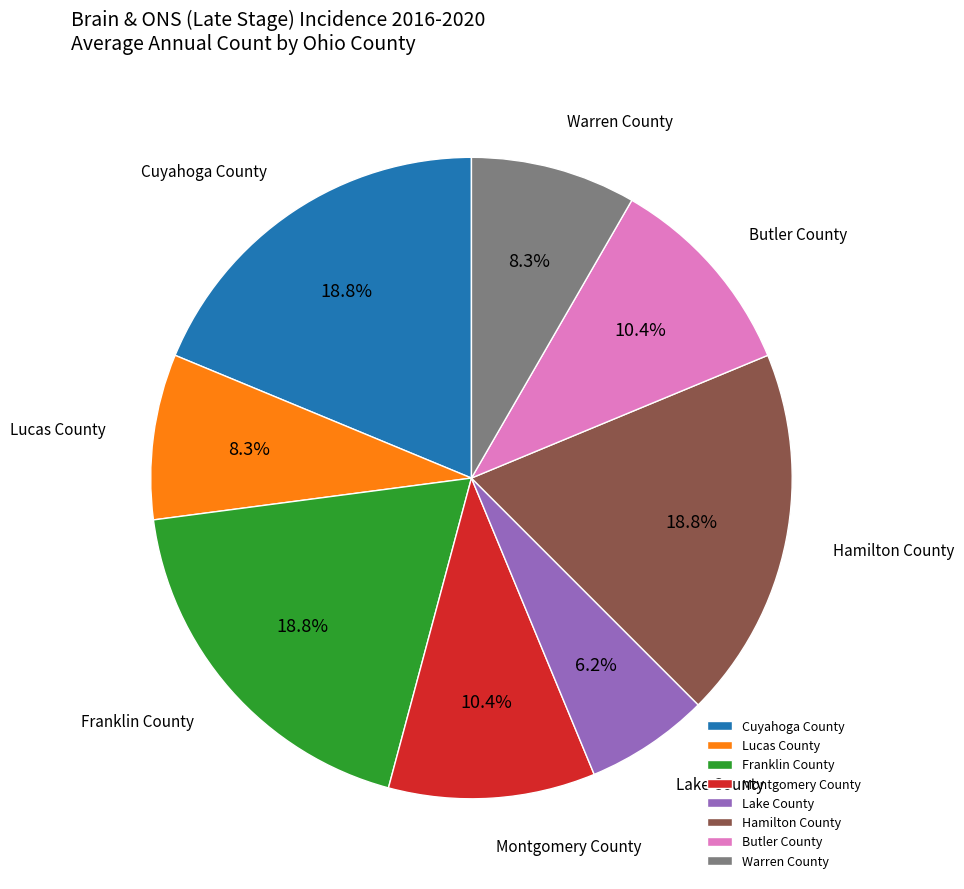

How many slices are in this pie chart?

8